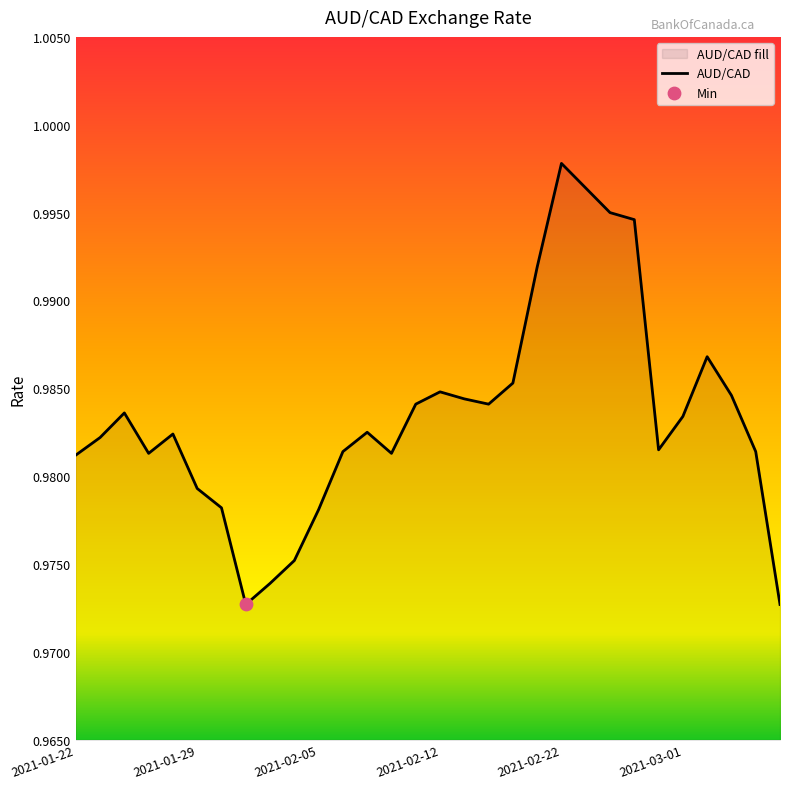

Which has a higher value, 2021-02-05 or 2021-02-24?

2021-02-24